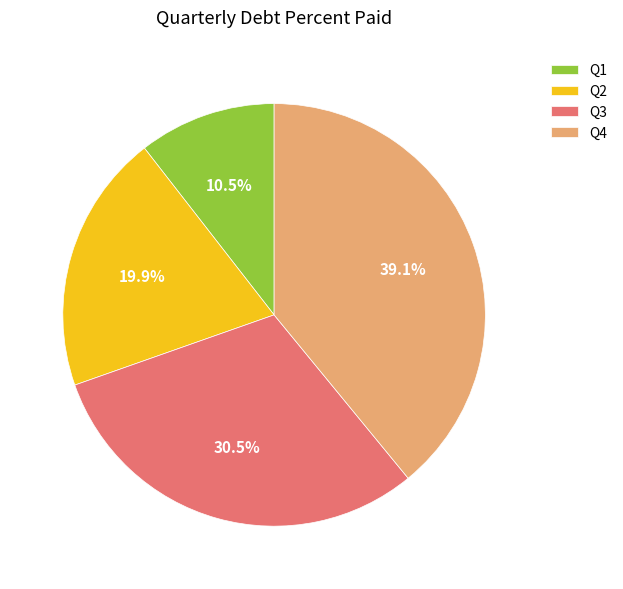

What is the largest slice in the pie chart?

Q4